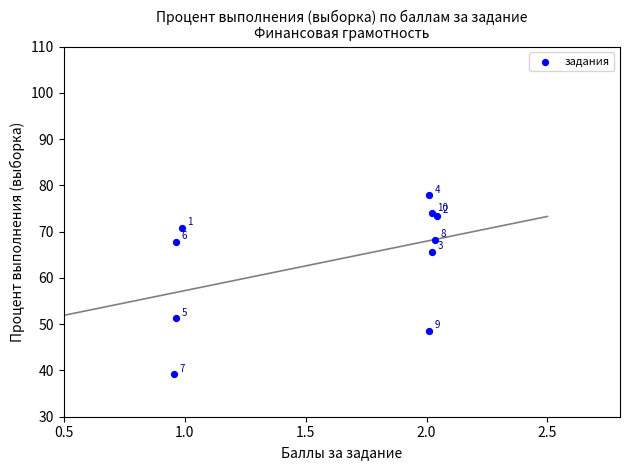

What is the range of Y values (max minus min)?

38.7